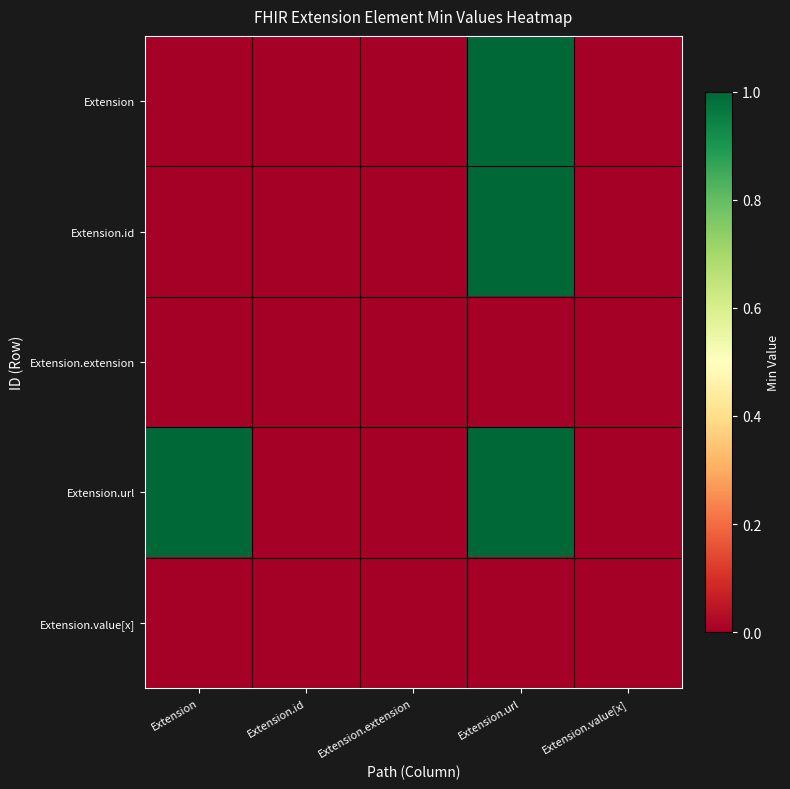

Which series has the widest spread of values?

Extension